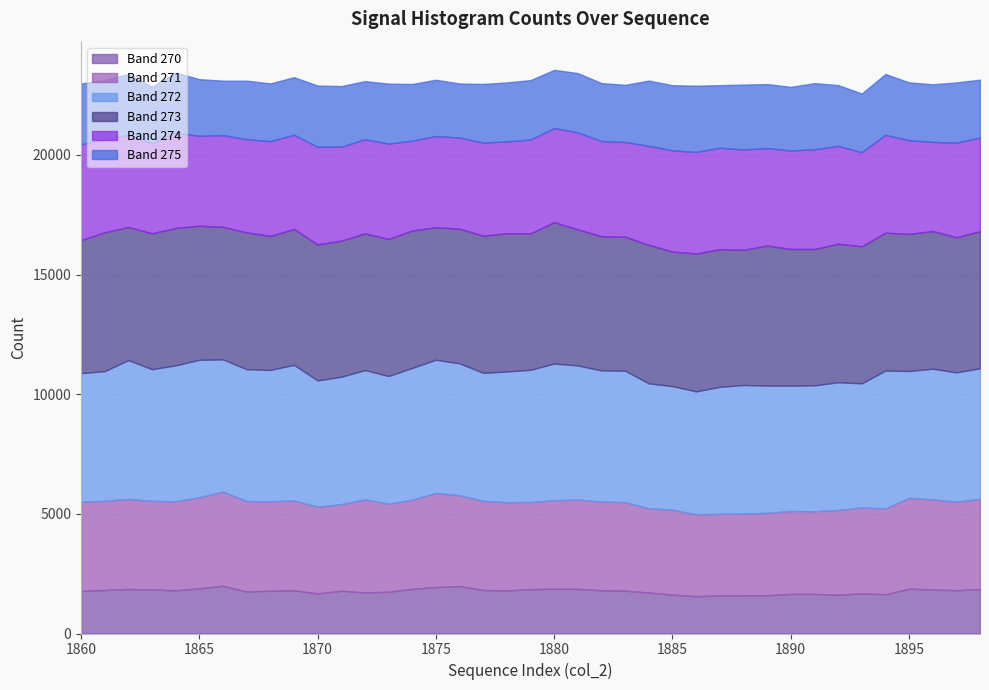

What is the highest value of the Band 270 series?

1998